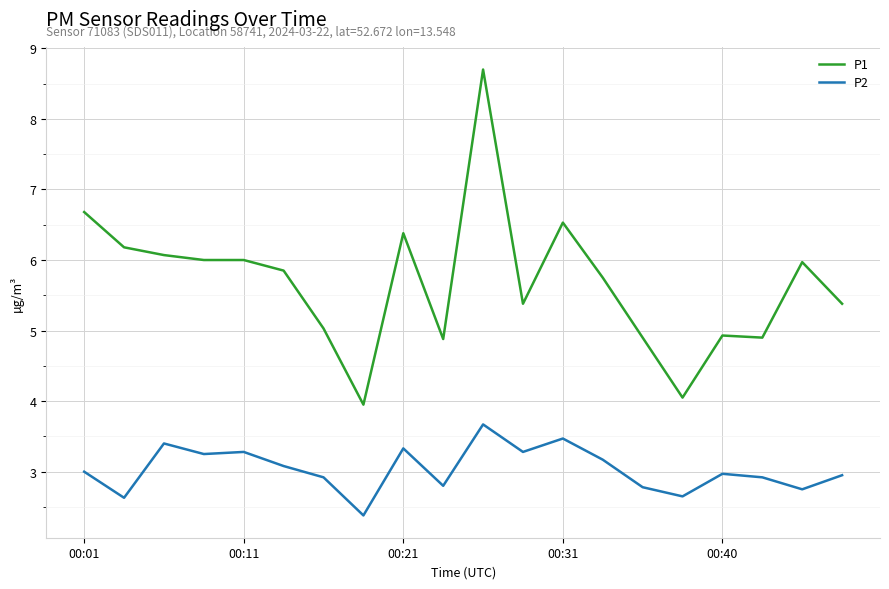

What is the smallest value displayed?

2.4